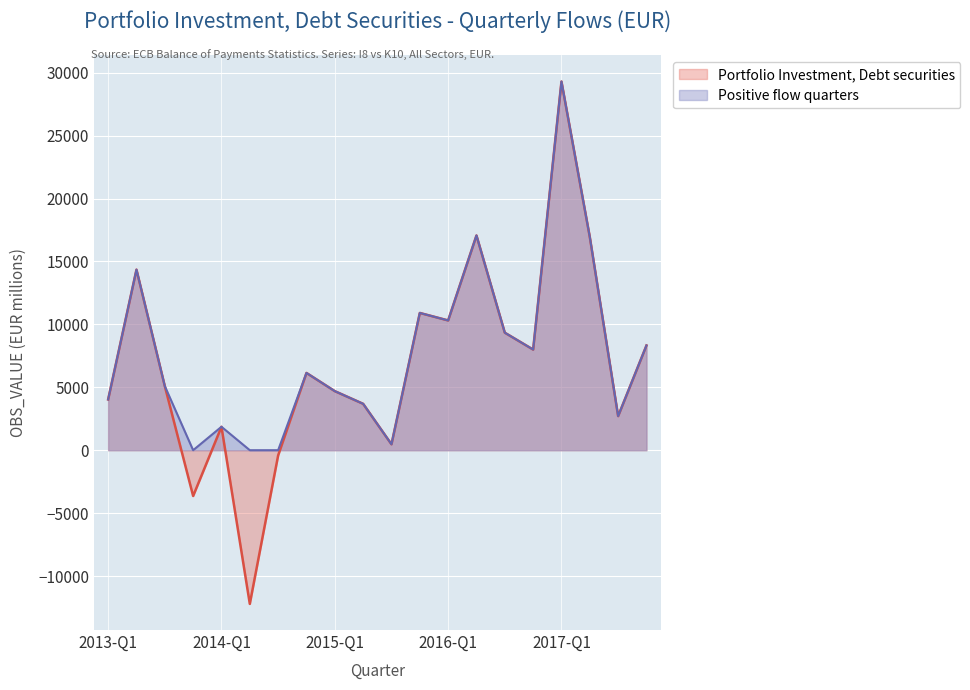

List the series in order of their overall mean, highest first.

Positive flow quarters, Portfolio Investment, Debt securities